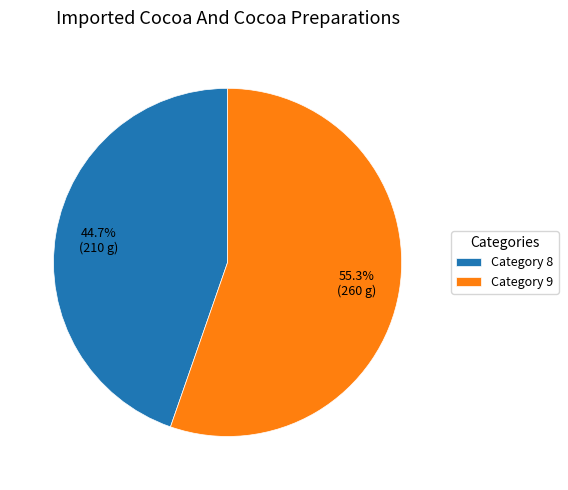

Rank the categories by value from lowest to highest.

Category 8, Category 9